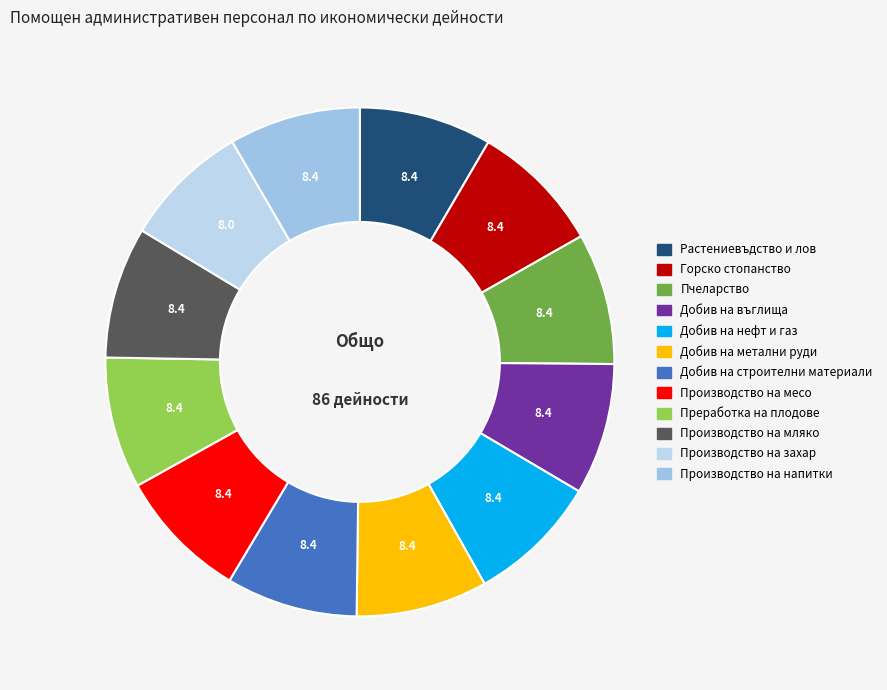

How many slices are in this pie chart?

12